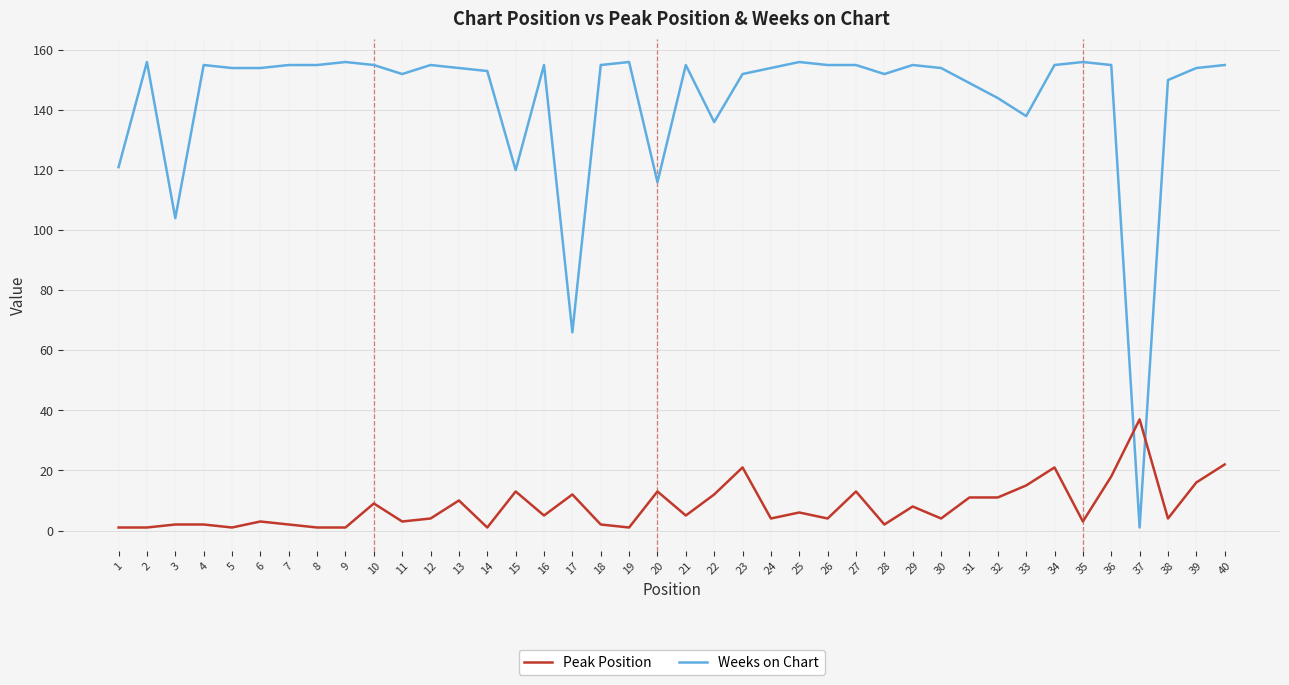

What is the maximum value shown in the chart?

156